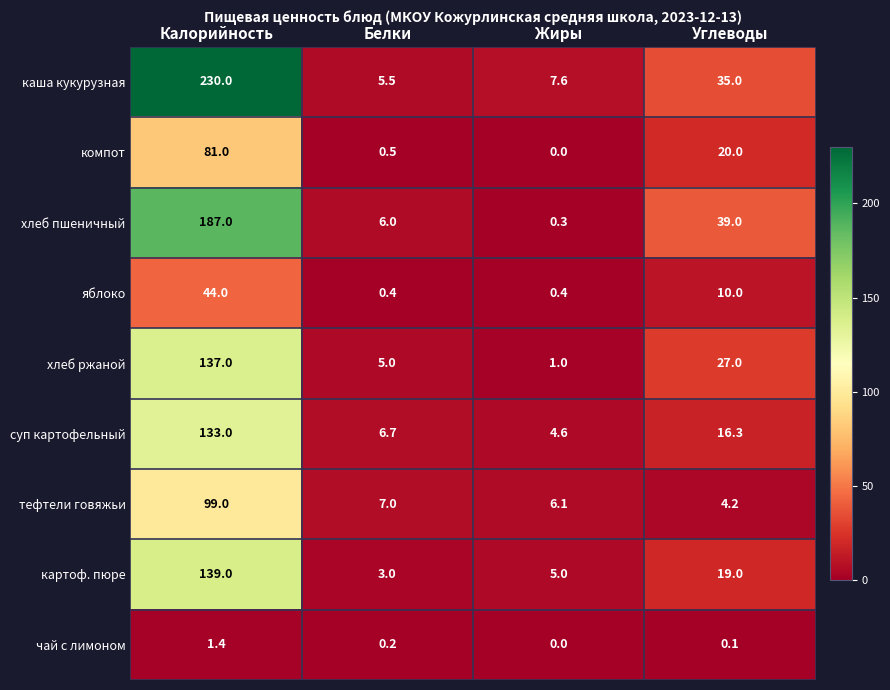

Is it true that хлеб ржаной equals 137.0 at Калорийность?

True